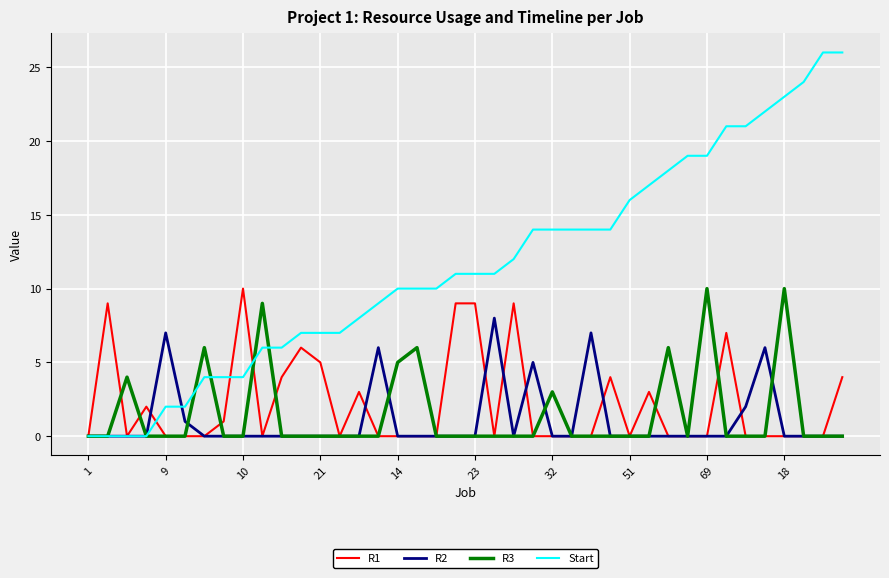

Does the chart display data point markers on the line(s)?

No